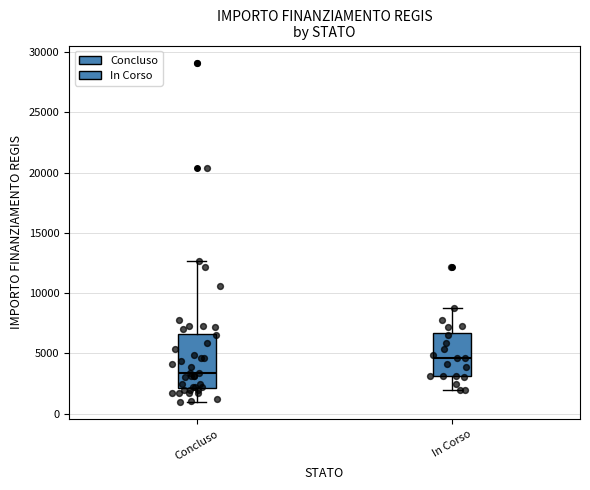

Reading left to right, transcribe this box plot: for each box, give where its median line is, the range the box spans, and where its two whiskers end, as read against the y-axis. The values are not printed on the chart, so give them approximately, as read against the axis.

Concluso: median 3500, box 2000 to 6500, whiskers 1000 to 12500
In Corso: median 4500, box 3000 to 6500, whiskers 2000 to 8500